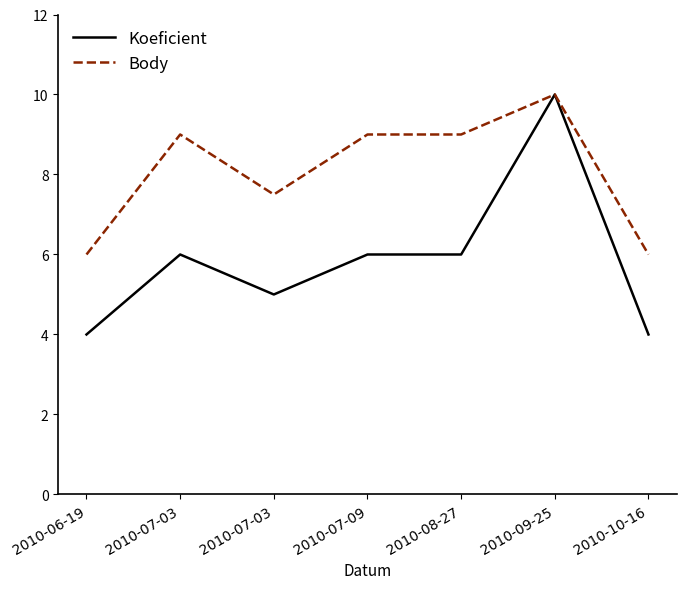

What is the difference between the maximum and minimum values in the Koeficient series?

6.0